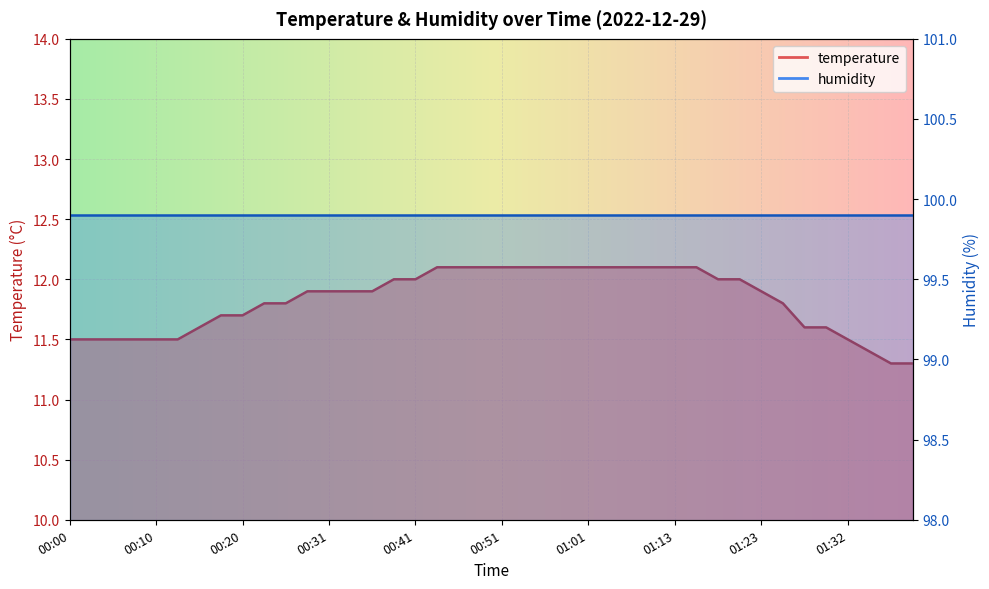

Is it true that the value at 01:06 is 8.4?

False